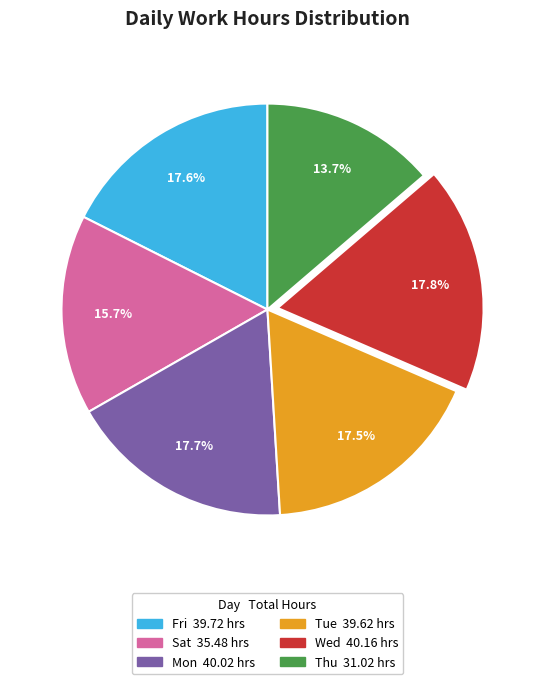

Is there a majority slice in this chart?

No